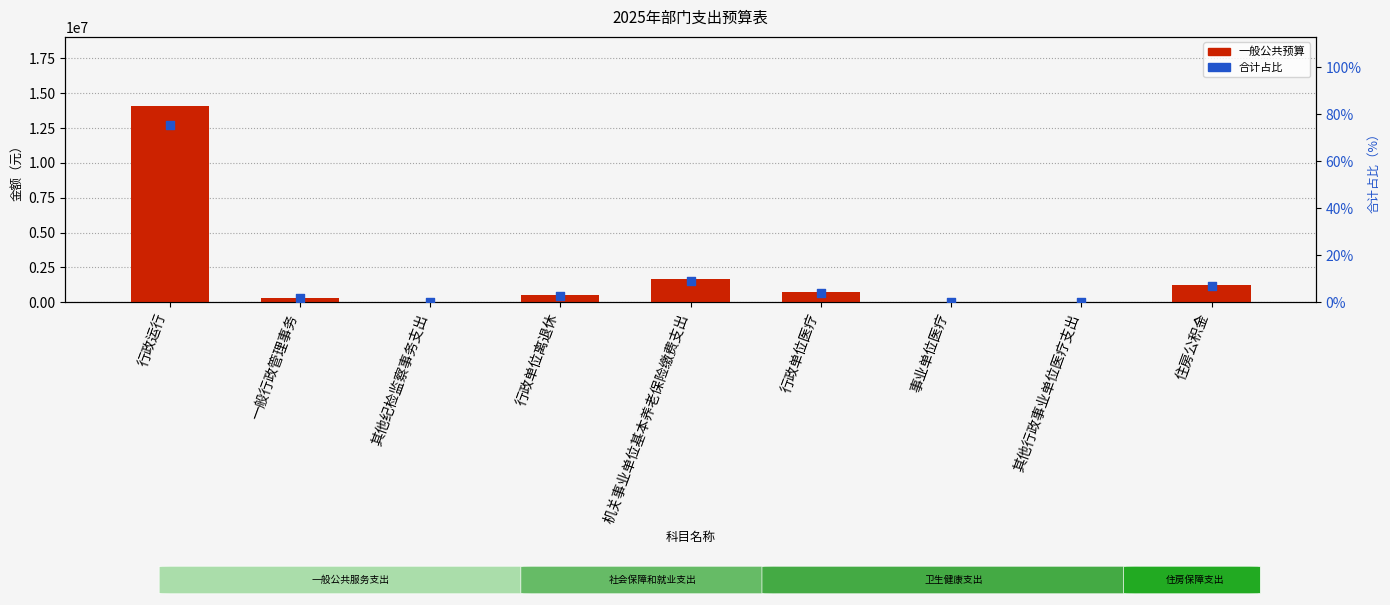

Which series contains the lowest Y value?

合计占比